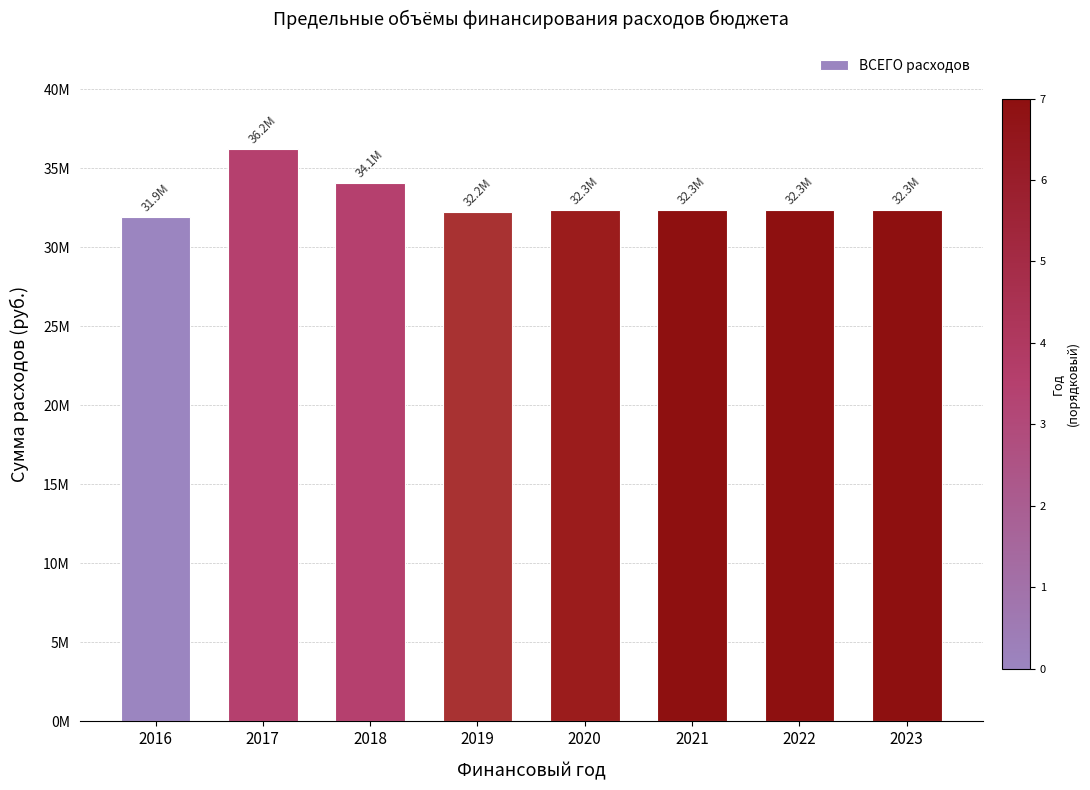

Does the chart contain any negative values?

No